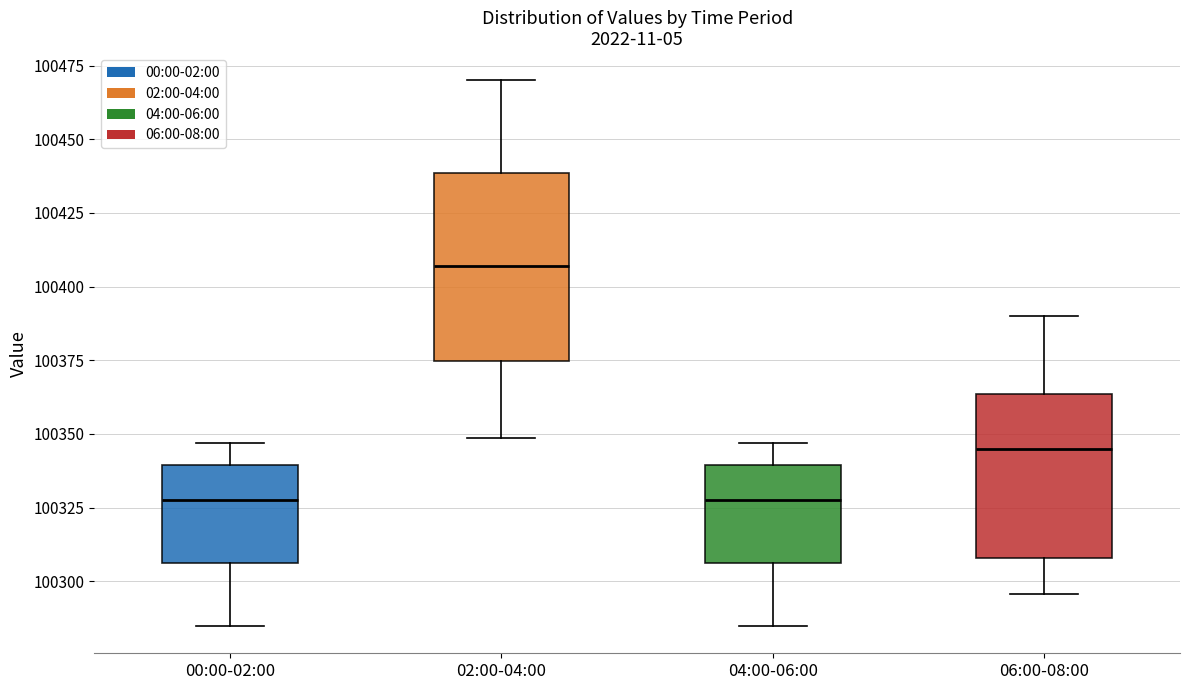

Where is the upper edge of the box for 04:00-06:00 on the y-axis? The values are not printed on the chart, so give them approximately, as read against the axis.

100340